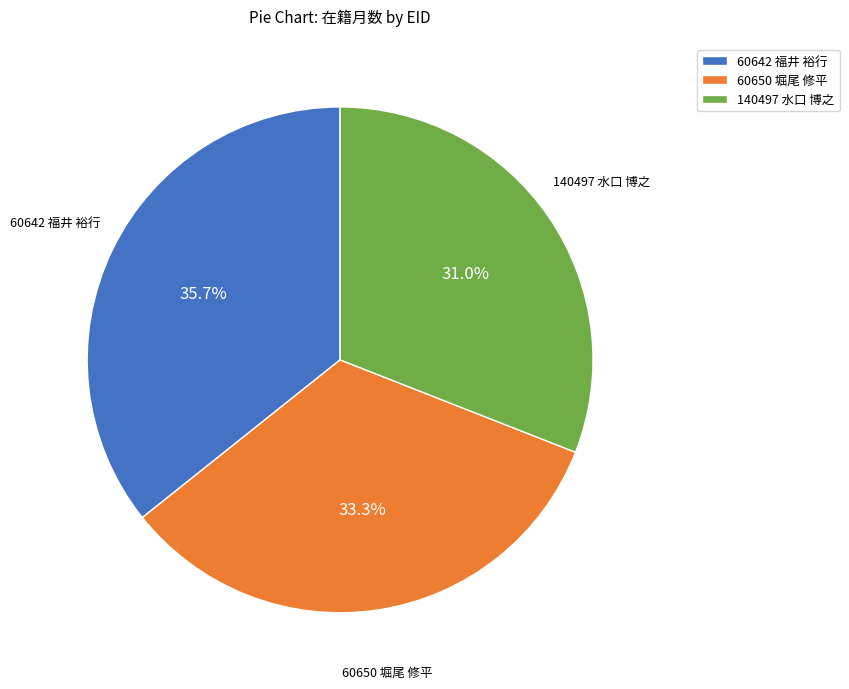

Which category has the biggest portion of the pie?

60642 福井 裕行